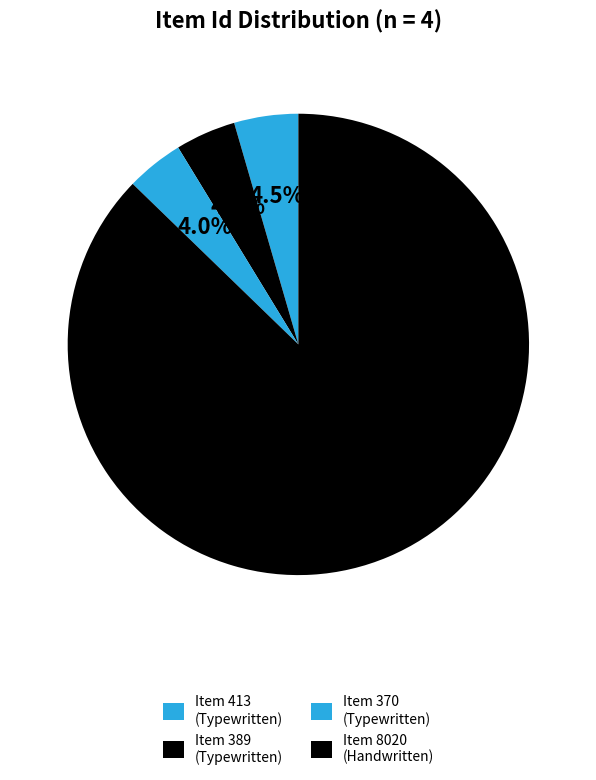

To the nearest percent, what percentage of the pie is Item 389?

4%